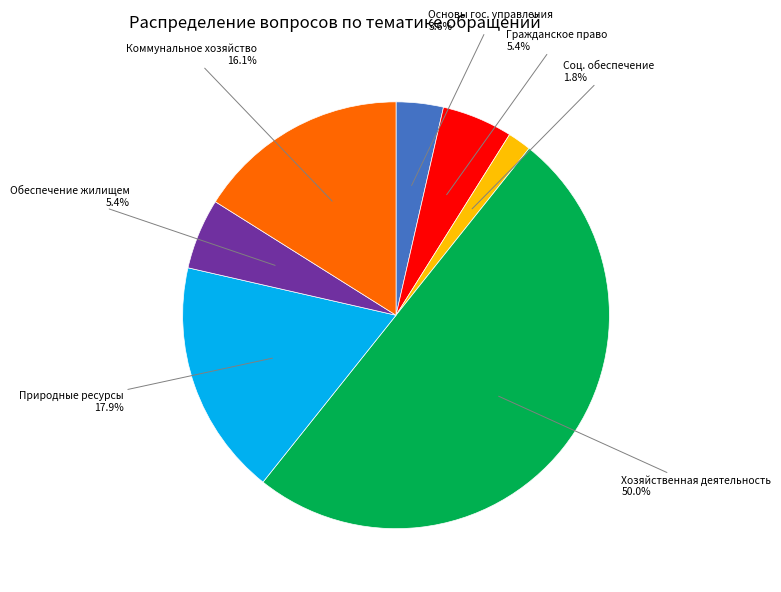

How many slices are in this pie chart?

7